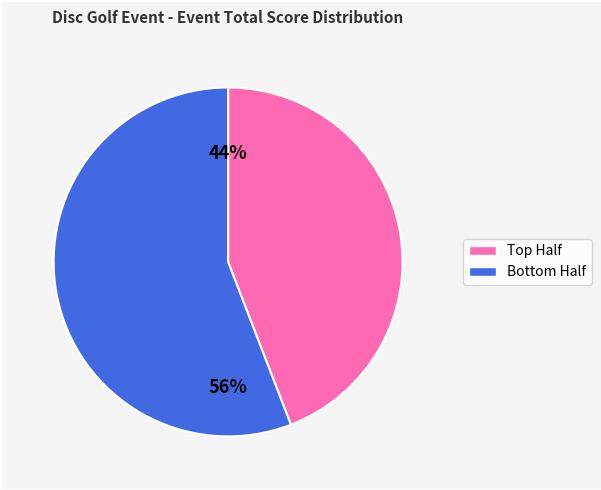

Which slice represents more than half of the pie?

Bottom Half